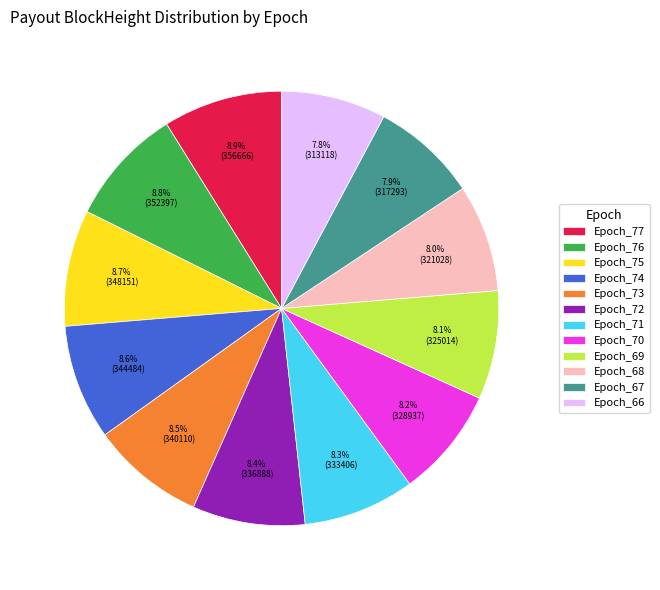

Is the sum of Epoch_68 and Epoch_72 greater than half?

No